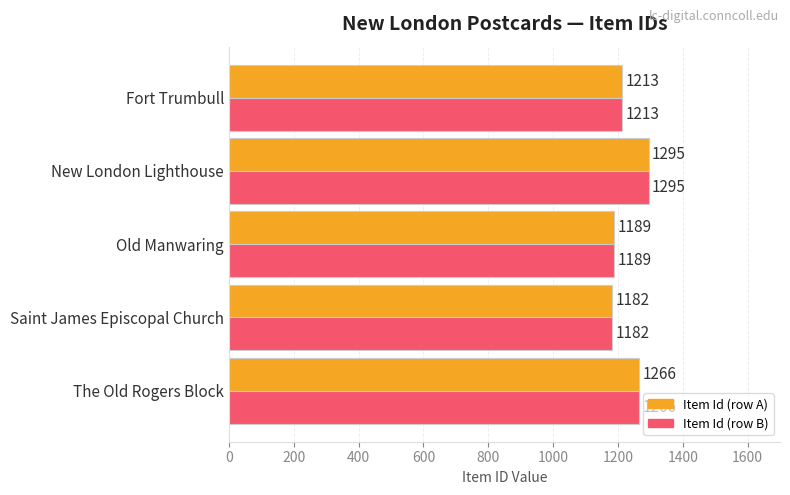

At which category is the sum across all series the highest?

New London Lighthouse